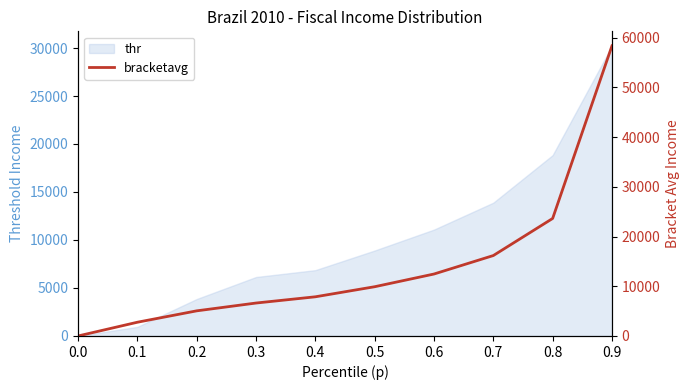

How many data points does each series have?

10